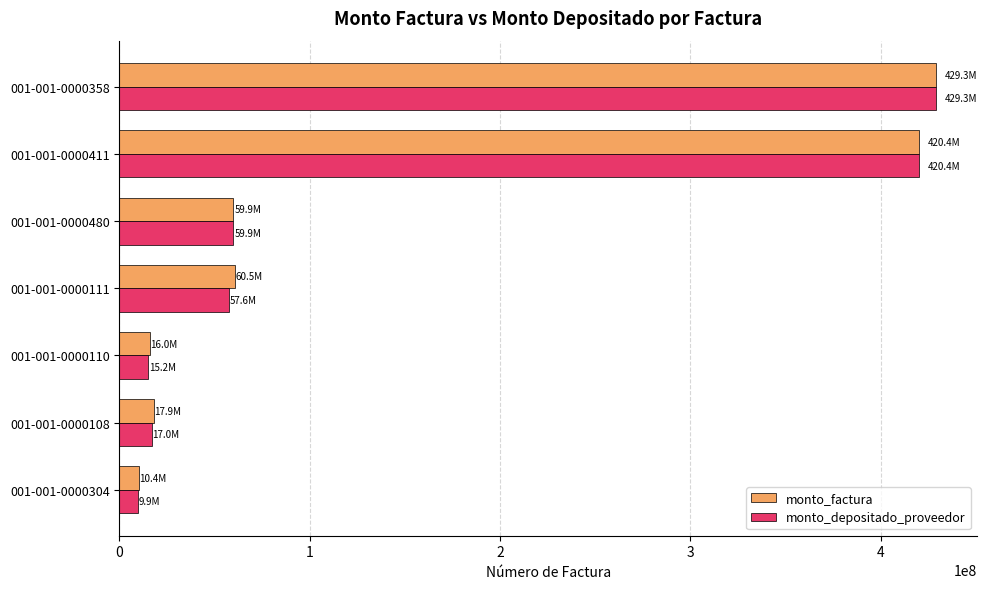

What is the total value across all series at 001-001-0000111?

118116625